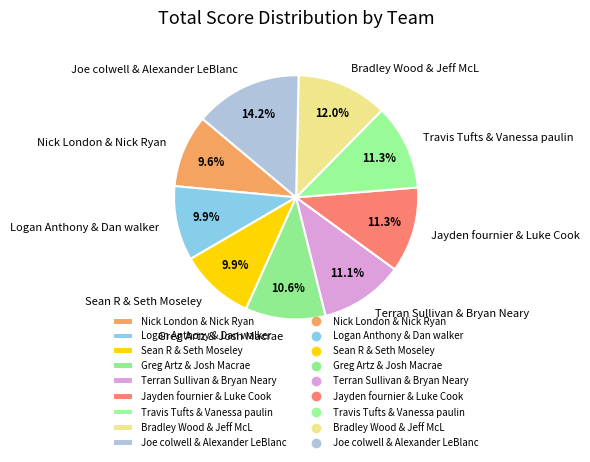

How many slices are in this pie chart?

9